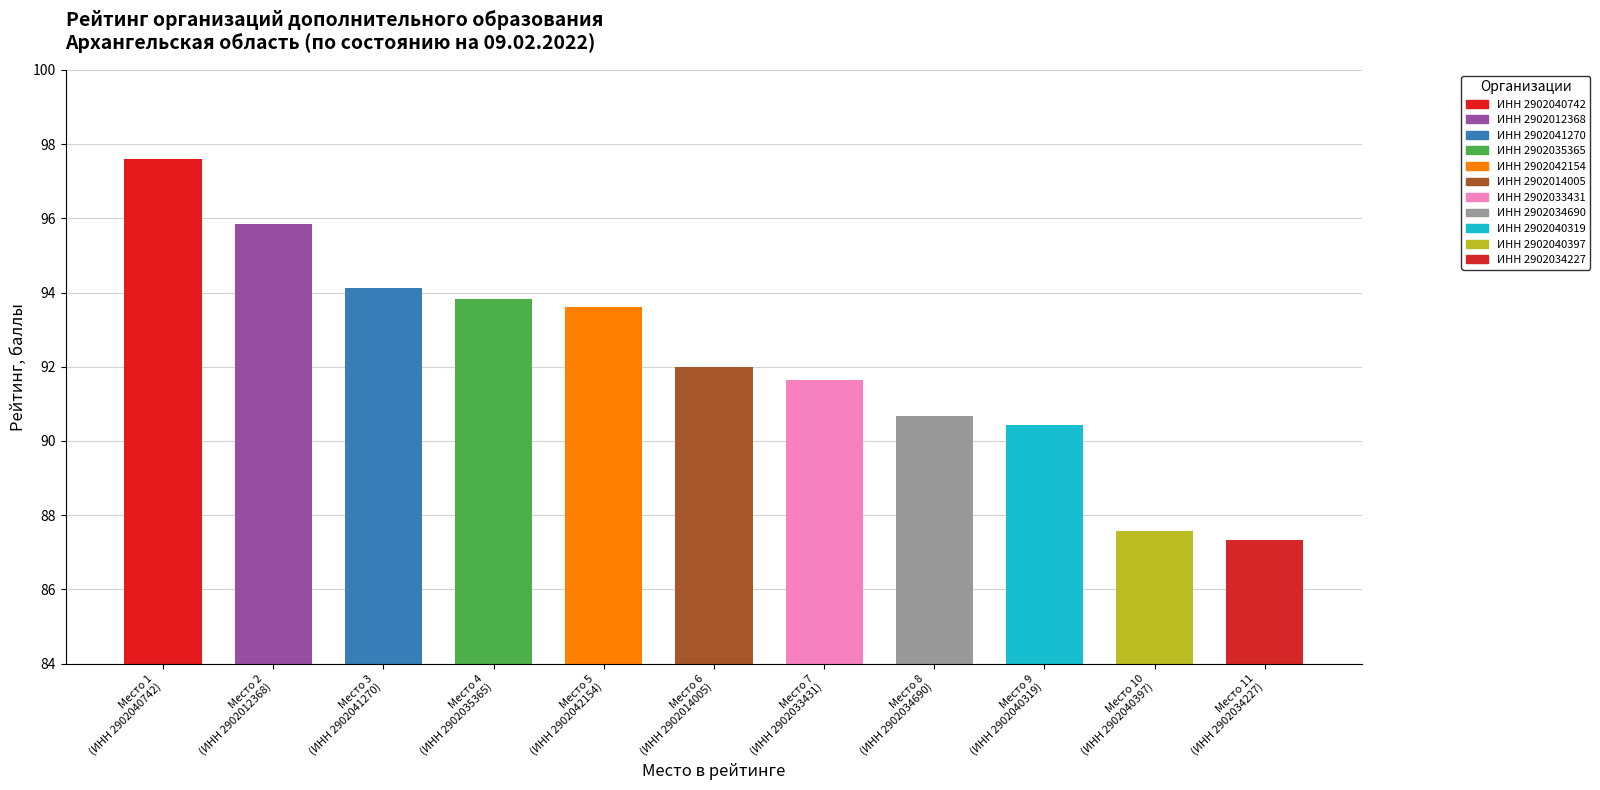

What is the label of the 3rd bar from the right?

Место 9
(ИНН 2902040319)